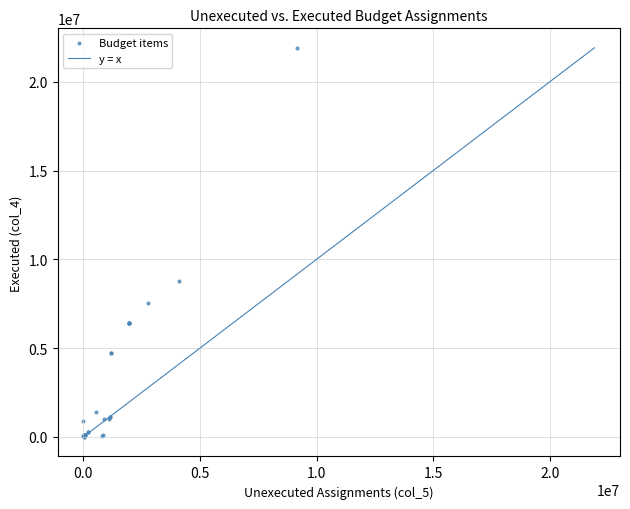

What Y value in the scatter plot is closest to 10953967?

8805229.4